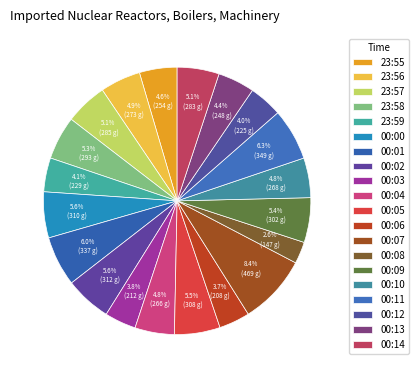

To the nearest percent, what is the combined percentage of 00:03 and 23:57?

9%